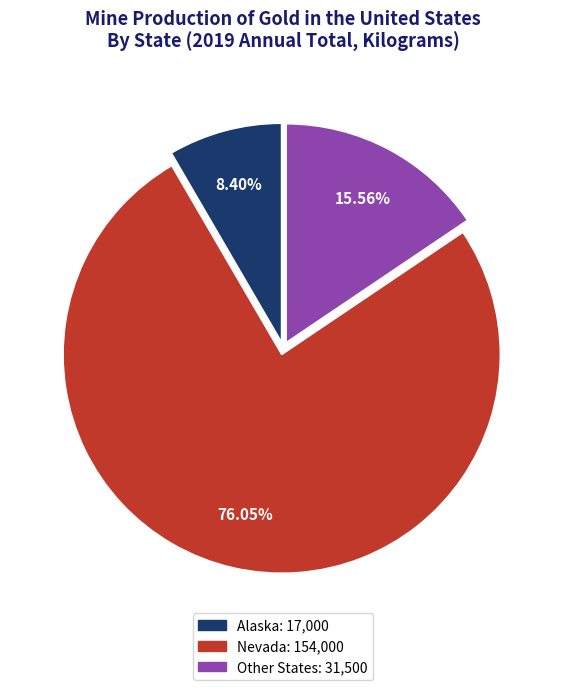

Count the number of slices in the pie.

3